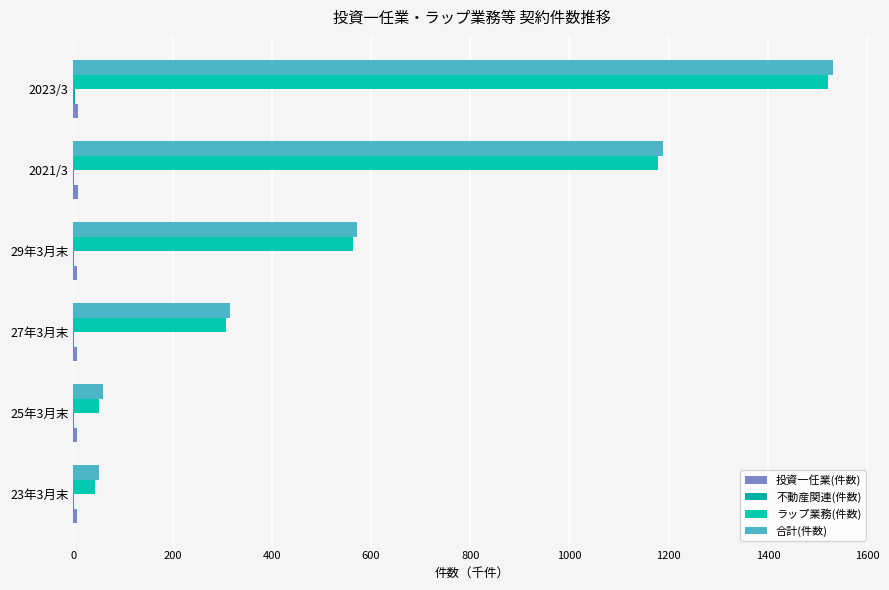

What is the value of the 不動産関連(件数) bar at the 1st from the left?

1.0